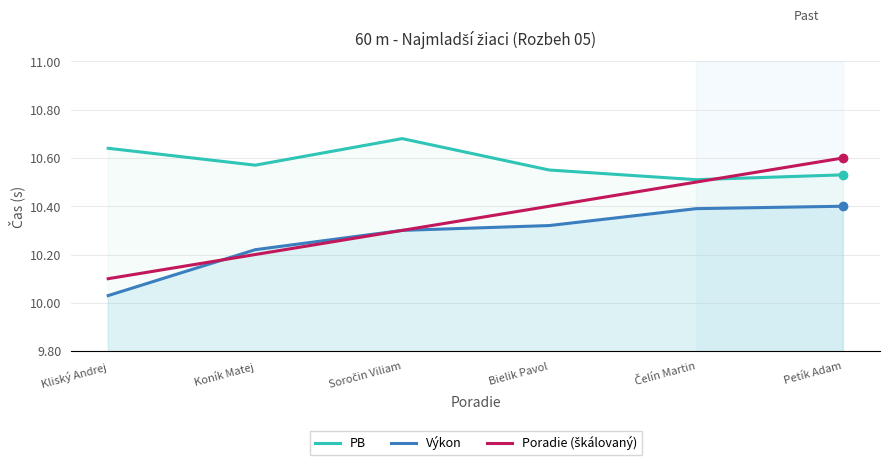

Rank the series by their average value, from highest to lowest.

PB, Poradie (škálovaný), Výkon